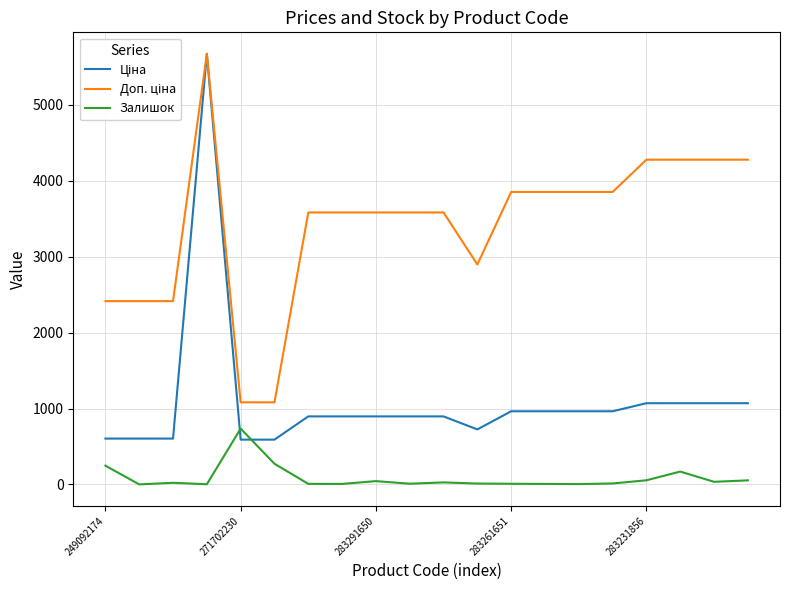

Does the chart display data point markers on the line(s)?

No